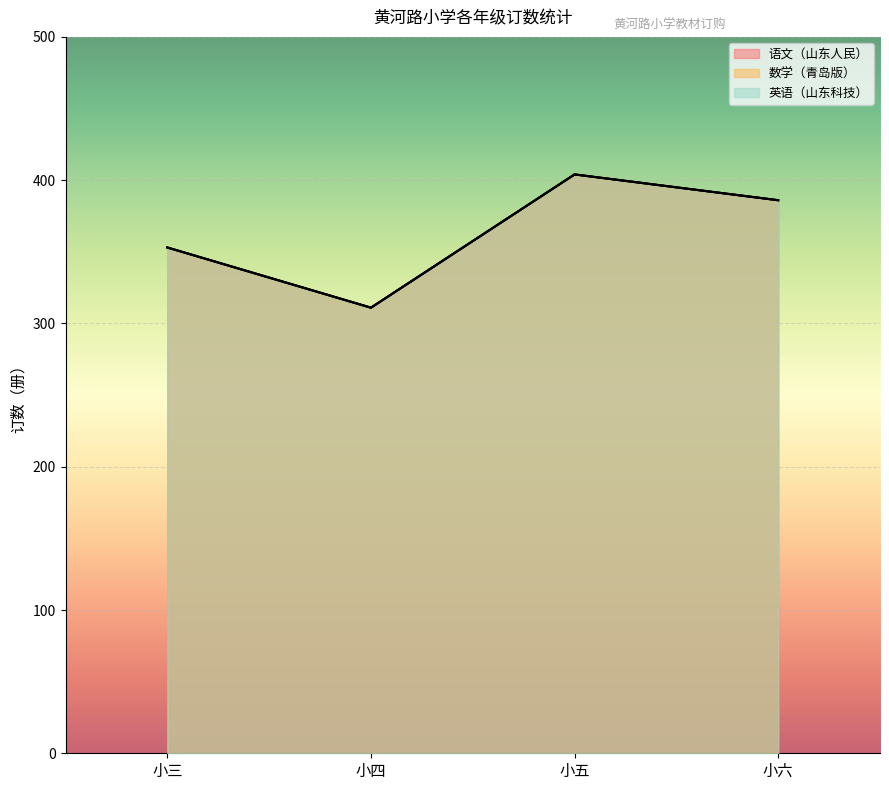

True or false: 英语（山东科技） and 语文（山东人民） cross at least once.

False